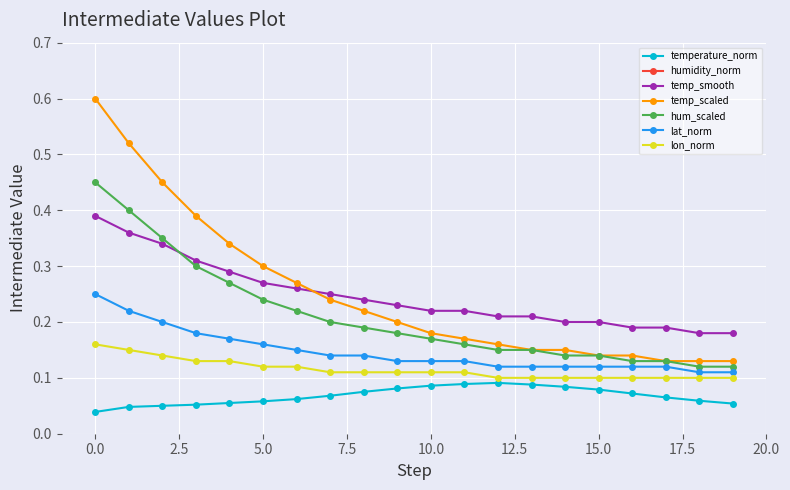

Count the lat_norm values in the range 0 to 1.

20